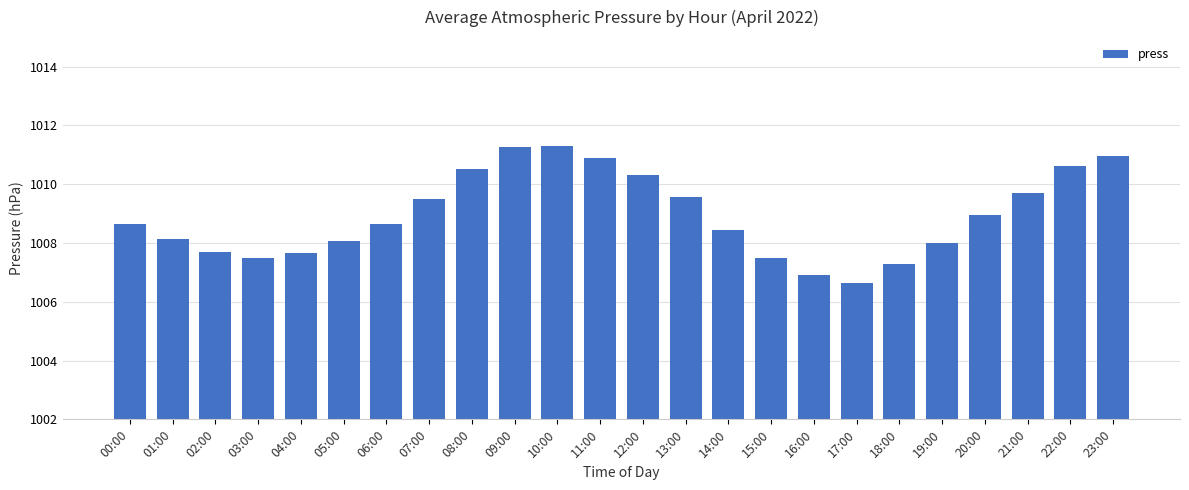

What is the maximum value shown in the chart?

1011.3